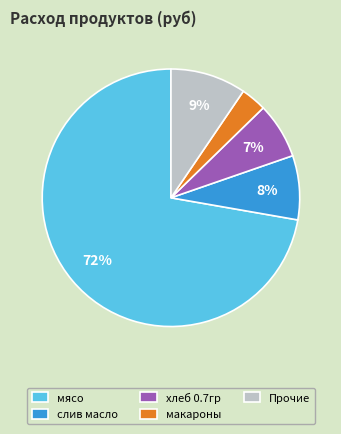

To the nearest percent, what is the average slice percentage?

20%